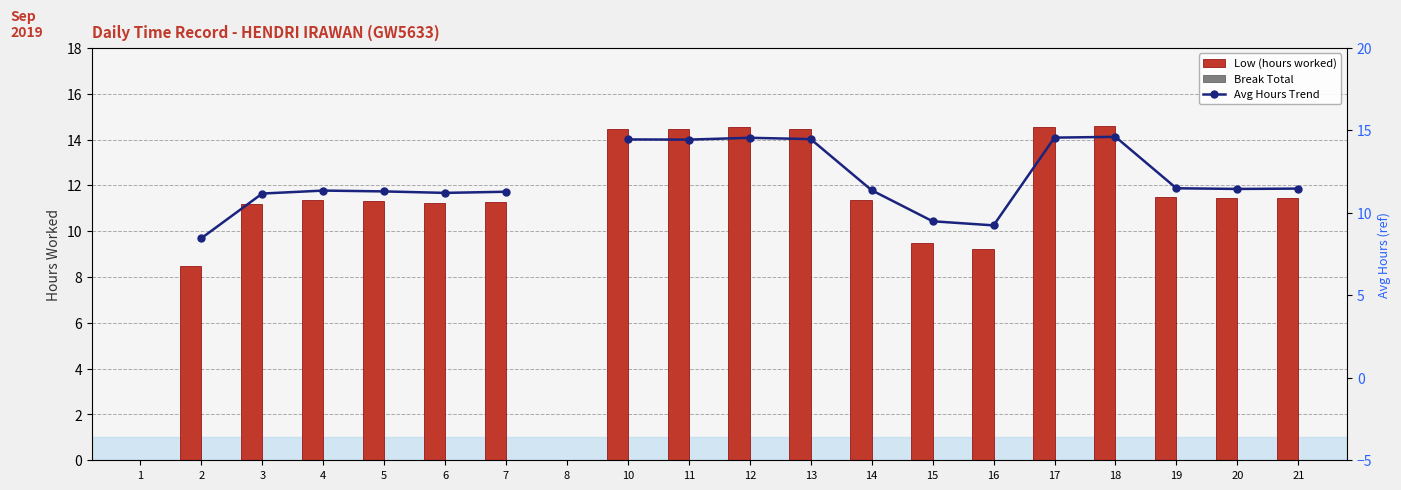

At which category does the chart reach its minimum across all series?

1